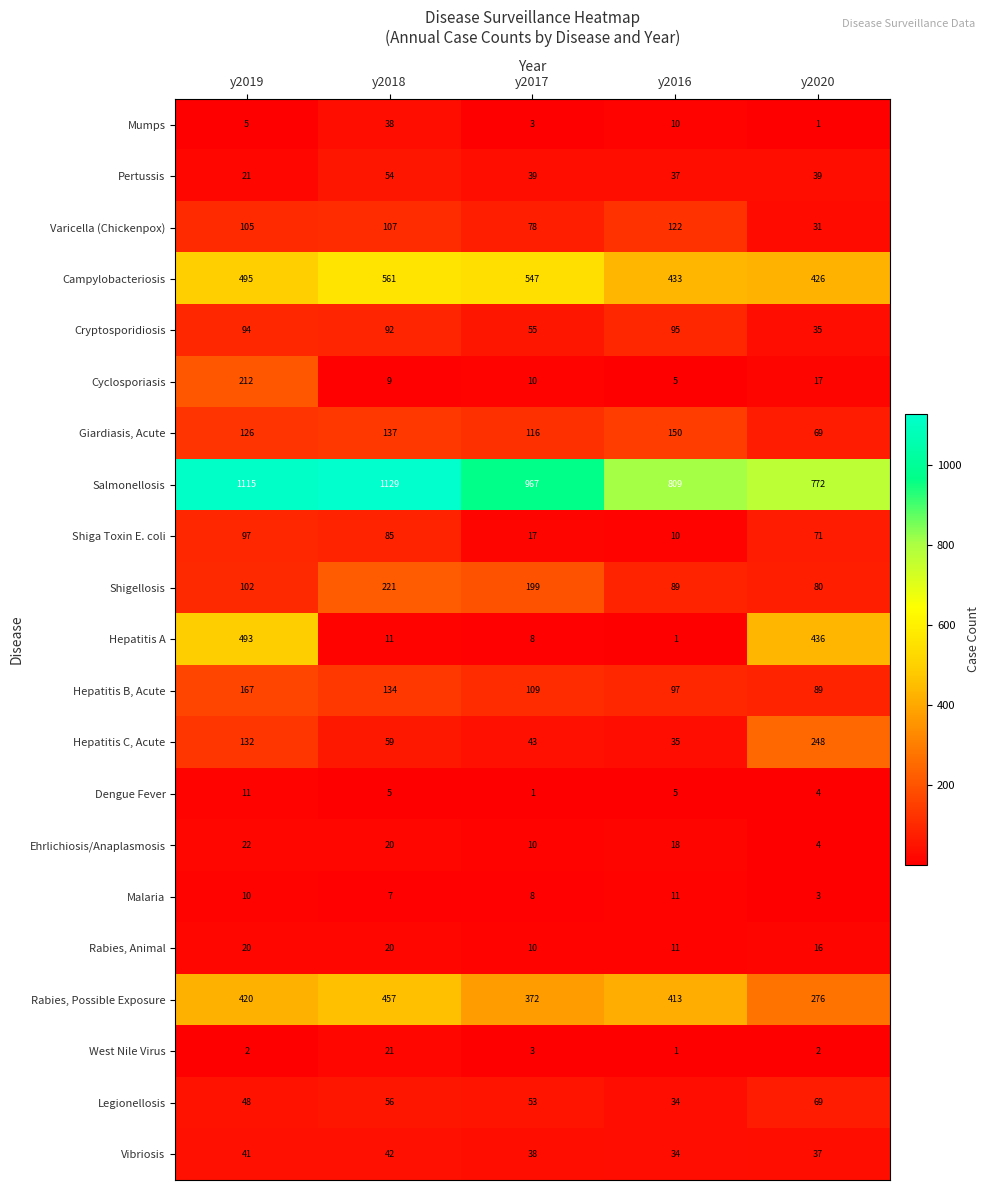

At which label is Mumps closest to 19?

y2016